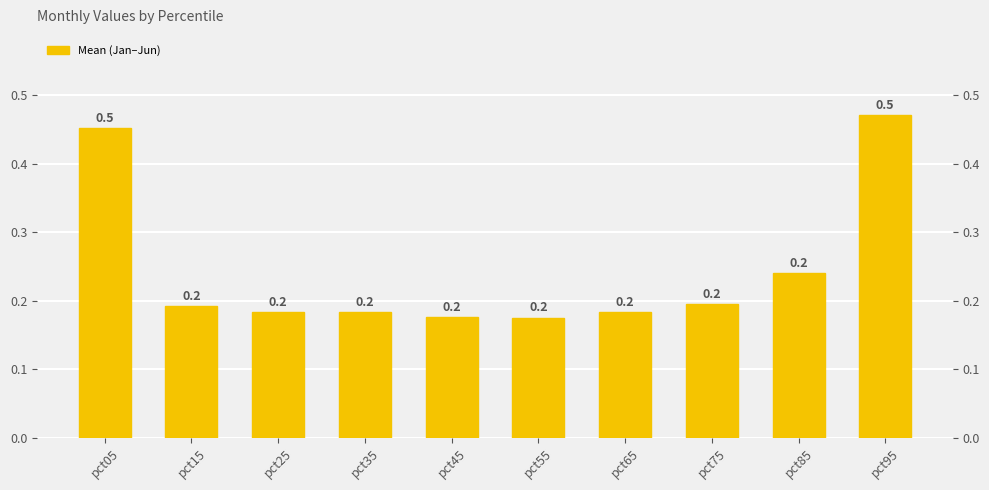

Where is the data nearest to the value 0?

pct55